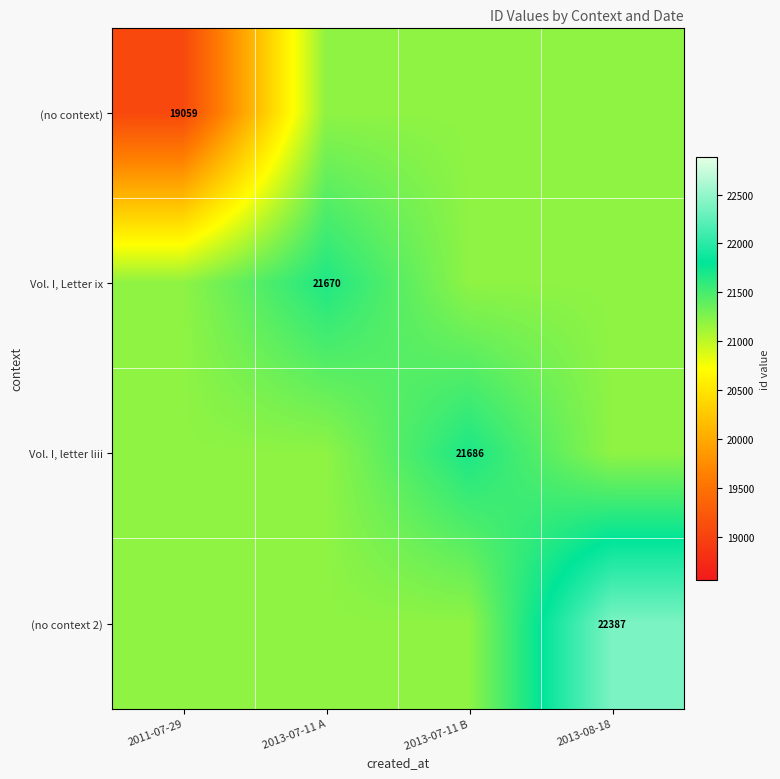

The Vol. I, letter liii series shows 21686.0 at 2013-07-11 B. True or false?

True